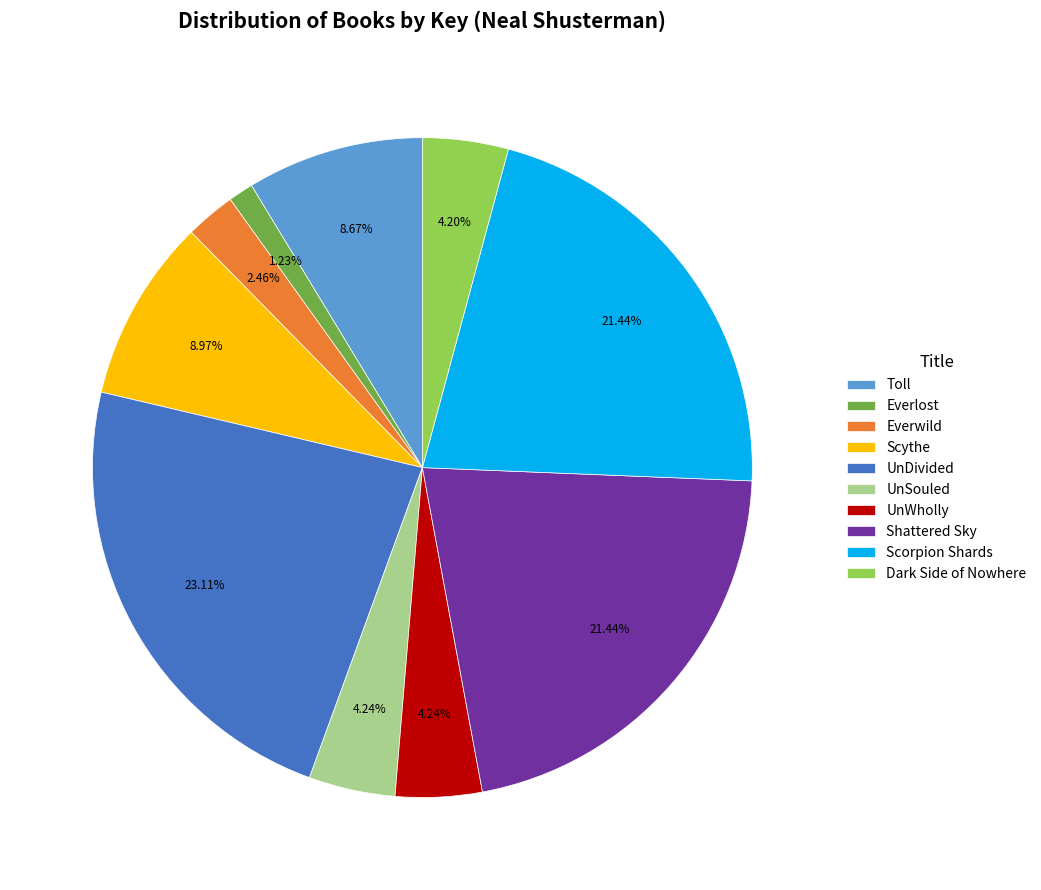

What portion of the pie excludes Everlost?

98.8%